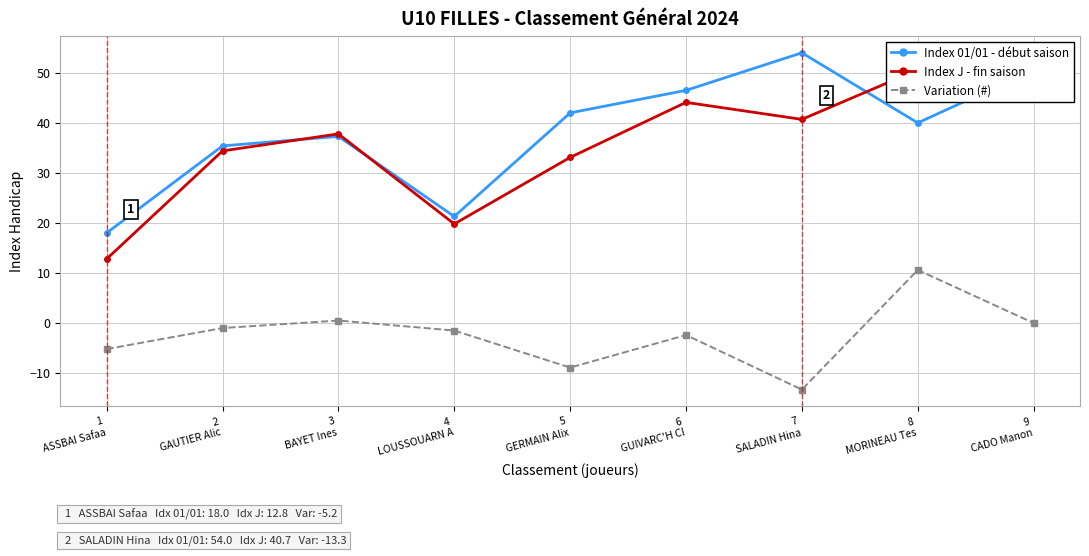

True or false: Variation (#) has more than 2 interior local peaks.

True